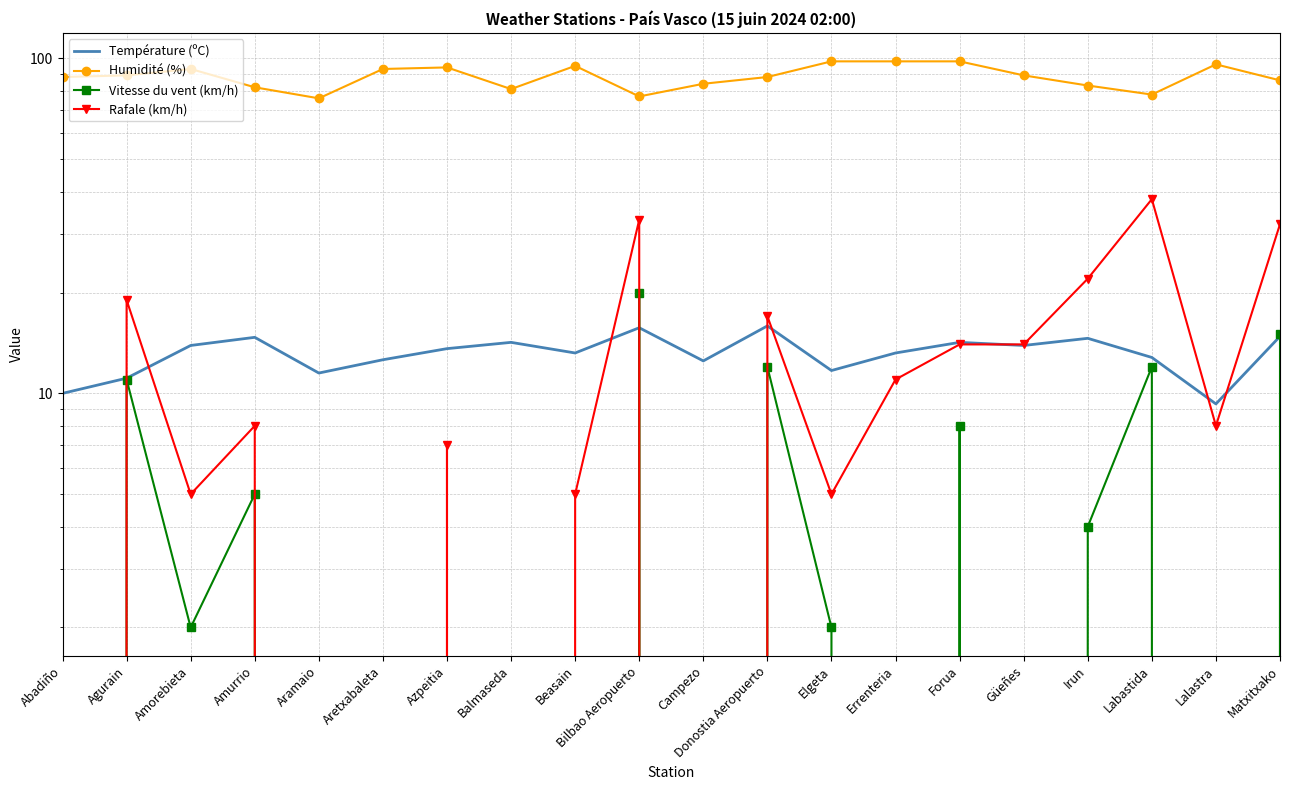

Reading left to right, list all the values displayed in this chart.

Température (ºC): Abadiño=10.0	Agurain=11.1	Amorebieta=13.9	Amurrio=14.7	Aramaio=11.5	Aretxabaleta=12.6	Azpeitia=13.6	Balmaseda=14.2	Beasain=13.2	Bilbao Aeropuerto=15.7	Campezo=12.5	Donostia Aeropuerto=15.9	Elgeta=11.7	Errenteria=13.2	Forua=14.2	Güeñes=13.9	Irun=14.6	Labastida=12.8	Lalastra=9.3	Matxitxako=14.8
Humidité (%): Abadiño=88.0	Agurain=89.0	Amorebieta=93.0	Amurrio=82.0	Aramaio=76.0	Aretxabaleta=93.0	Azpeitia=94.0	Balmaseda=81.0	Beasain=95.0	Bilbao Aeropuerto=77.0	Campezo=84.0	Donostia Aeropuerto=88.0	Elgeta=98.0	Errenteria=98.0	Forua=98.0	Güeñes=89.0	Irun=83.0	Labastida=78.0	Lalastra=96.0	Matxitxako=86.0
Vitesse du vent (km/h): Abadiño=0.0	Agurain=11.0	Amorebieta=2.0	Amurrio=5.0	Aramaio=0.0	Aretxabaleta=0.0	Azpeitia=0.0	Balmaseda=0.0	Beasain=0.0	Bilbao Aeropuerto=20.0	Campezo=0.0	Donostia Aeropuerto=12.0	Elgeta=2.0	Errenteria=0.0	Forua=8.0	Güeñes=0.0	Irun=4.0	Labastida=12.0	Lalastra=0.0	Matxitxako=15.0
Rafale (km/h): Abadiño=0.0	Agurain=19.0	Amorebieta=5.0	Amurrio=8.0	Aramaio=0.0	Aretxabaleta=0.0	Azpeitia=7.0	Balmaseda=0.0	Beasain=5.0	Bilbao Aeropuerto=33.0	Campezo=0.0	Donostia Aeropuerto=17.0	Elgeta=5.0	Errenteria=11.0	Forua=14.0	Güeñes=14.0	Irun=22.0	Labastida=38.0	Lalastra=8.0	Matxitxako=32.0